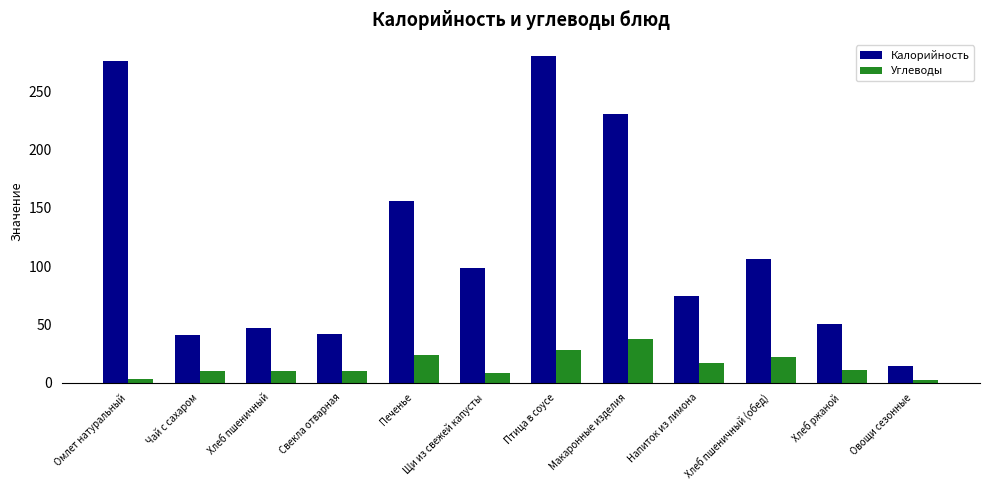

Does the chart contain stacked bars?

No